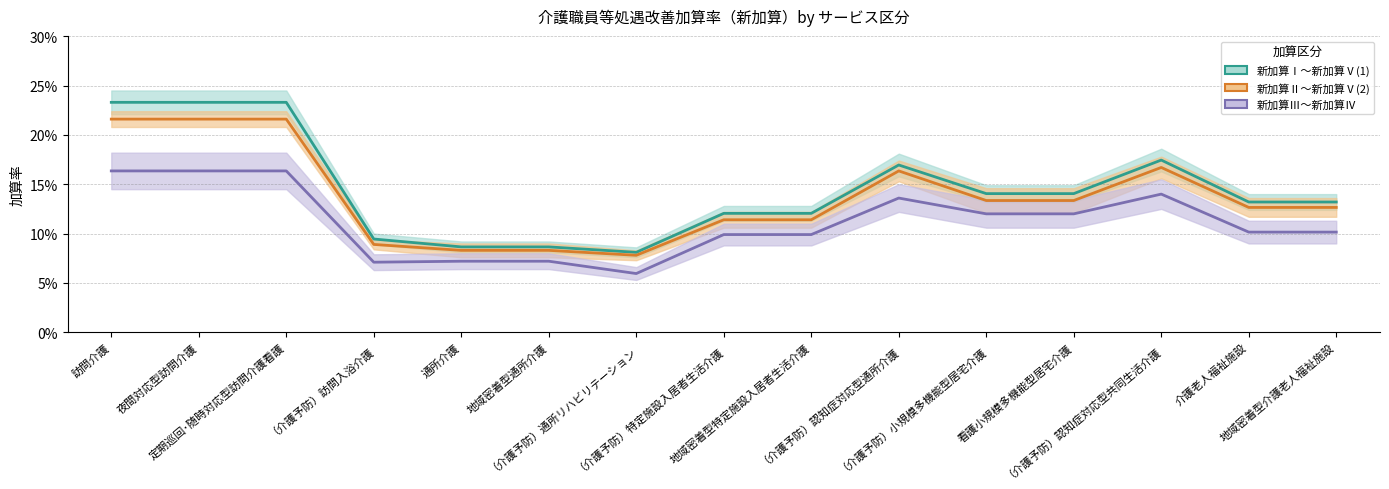

True or false: 新加算Ⅰ (中央値) has a value of 0.1 at 地域密着型特定施設入居者生活介護.

False